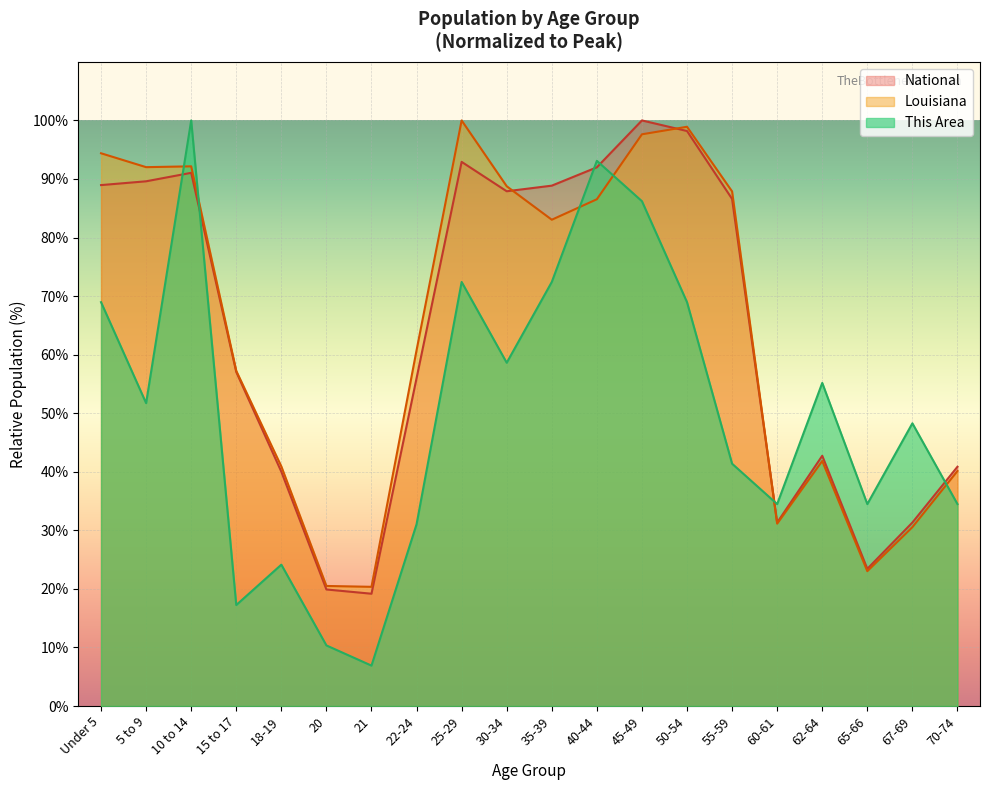

How many distinct data groups are displayed?

3